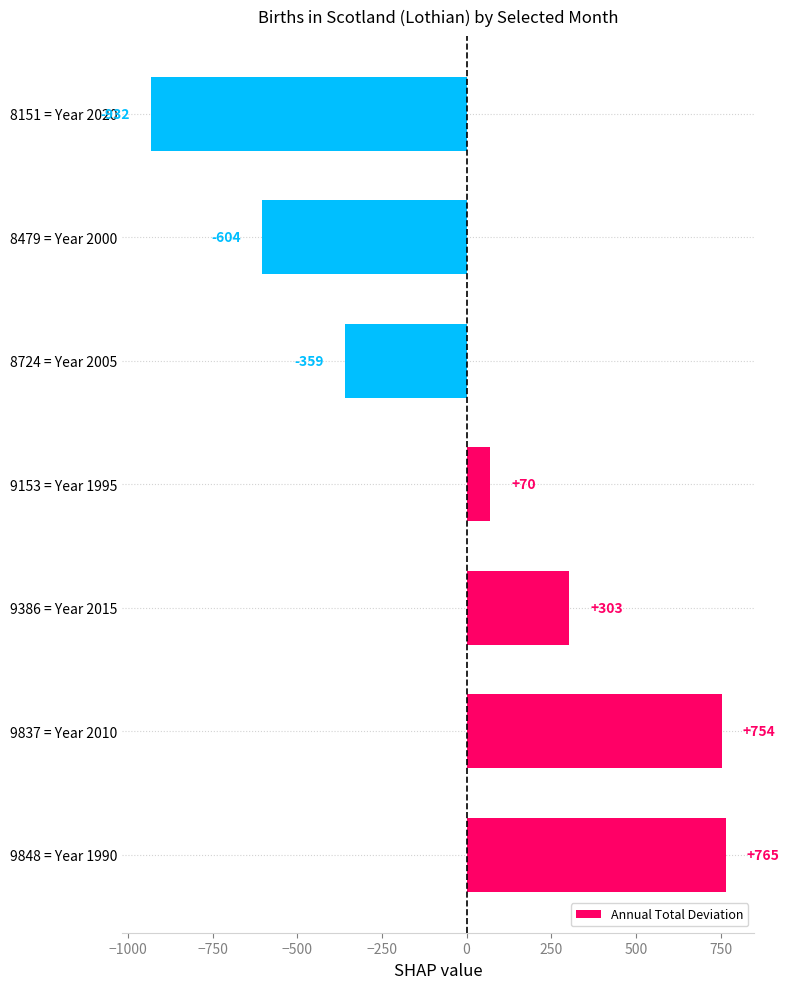

What is the difference between the maximum and minimum values?

1697.0